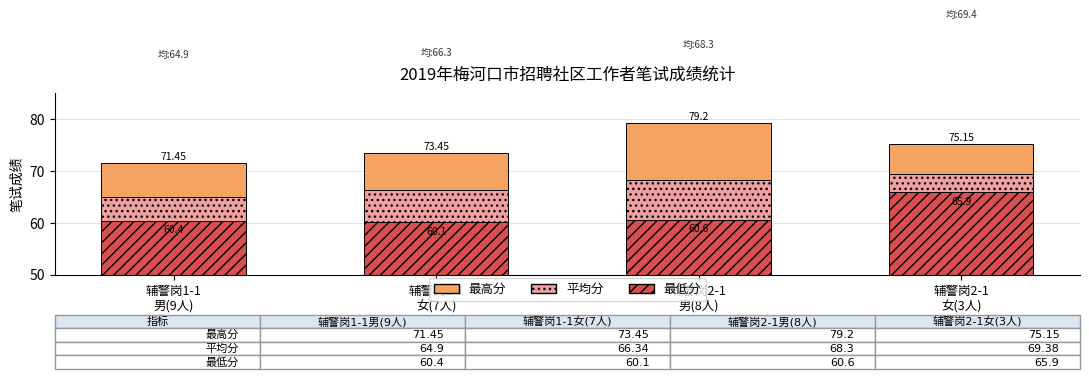

Does the chart contain any negative values?

No